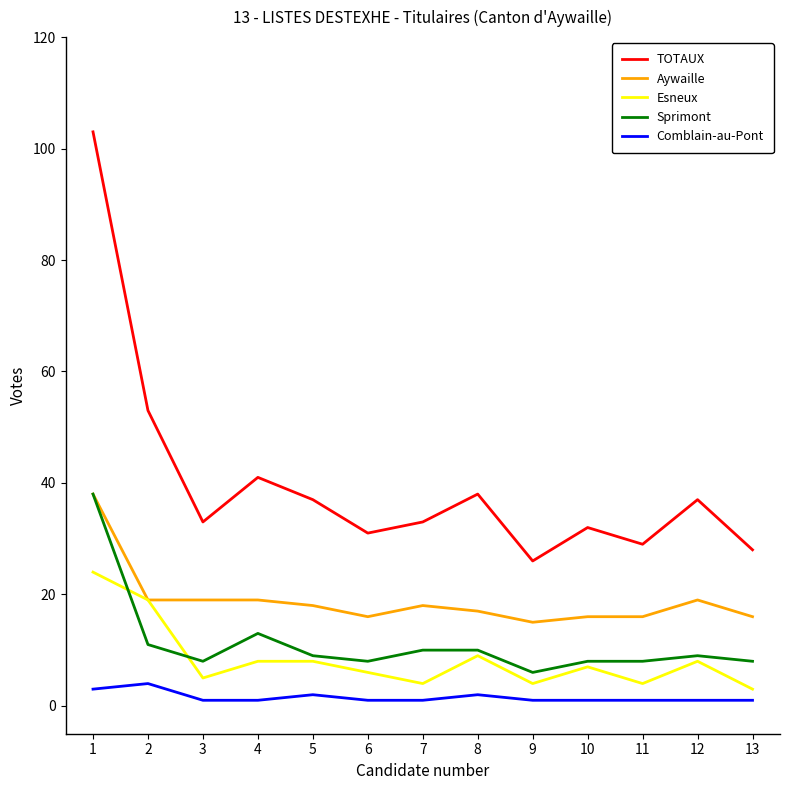

True or false: Esneux and TOTAUX intersect in this chart.

False